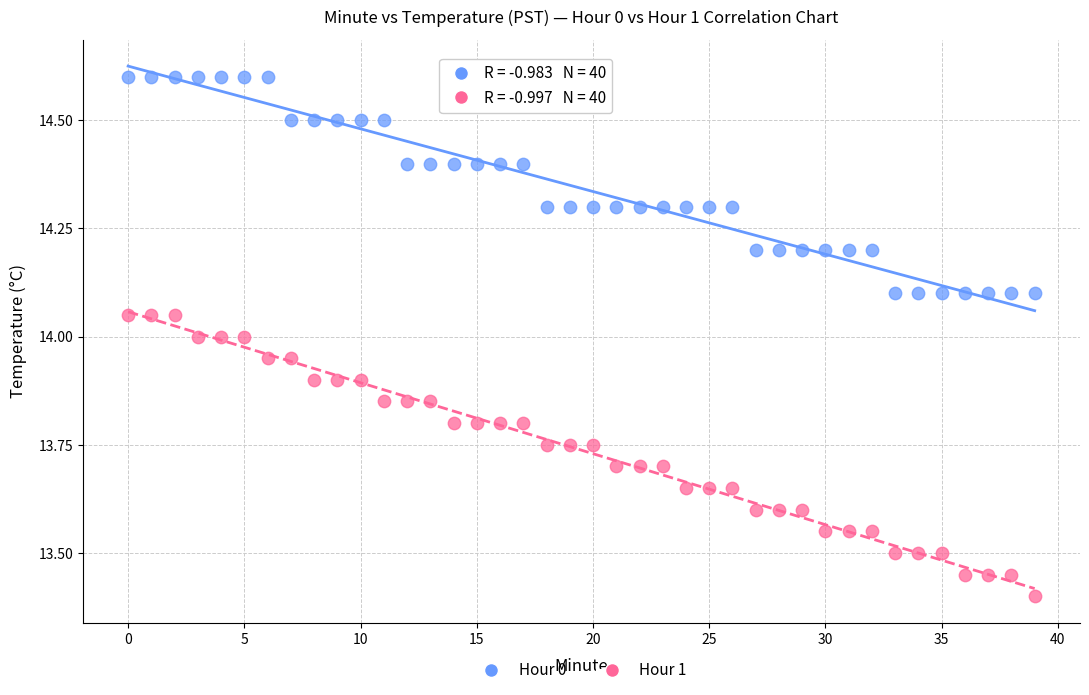

Across all data points, what is the range of Y values (max minus min)?

1.2